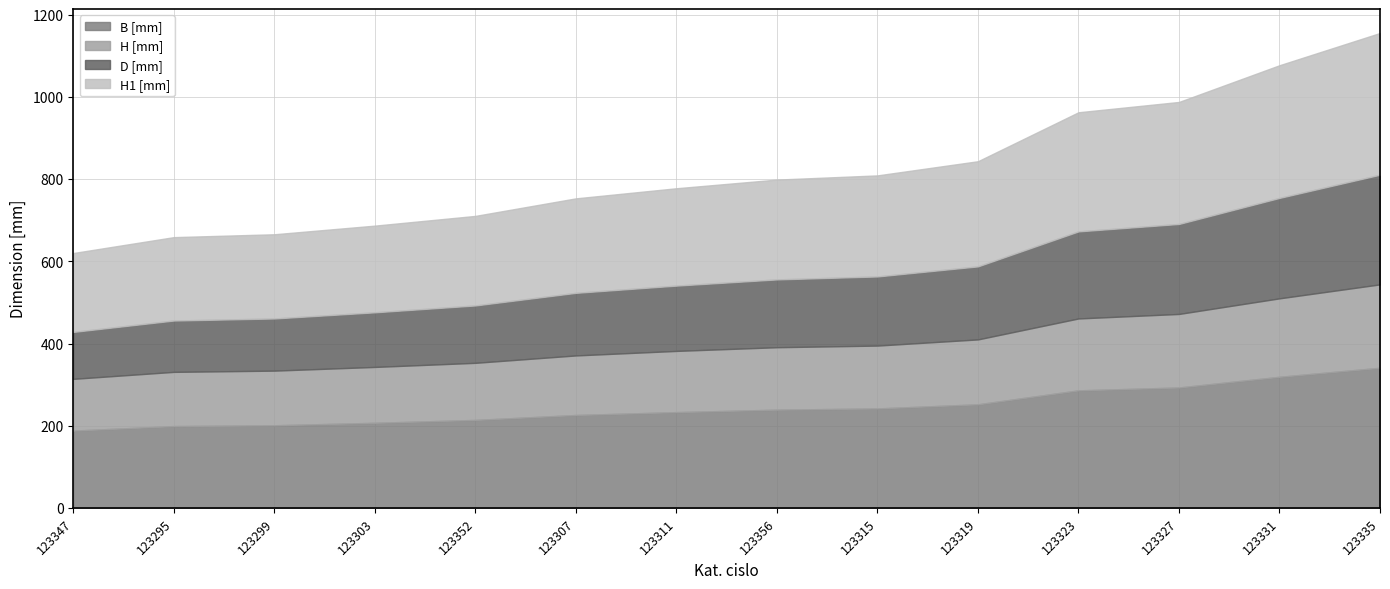

Rank the series by their maximum value, from lowest to highest.

H [mm], D [mm], B [mm], H1 [mm]